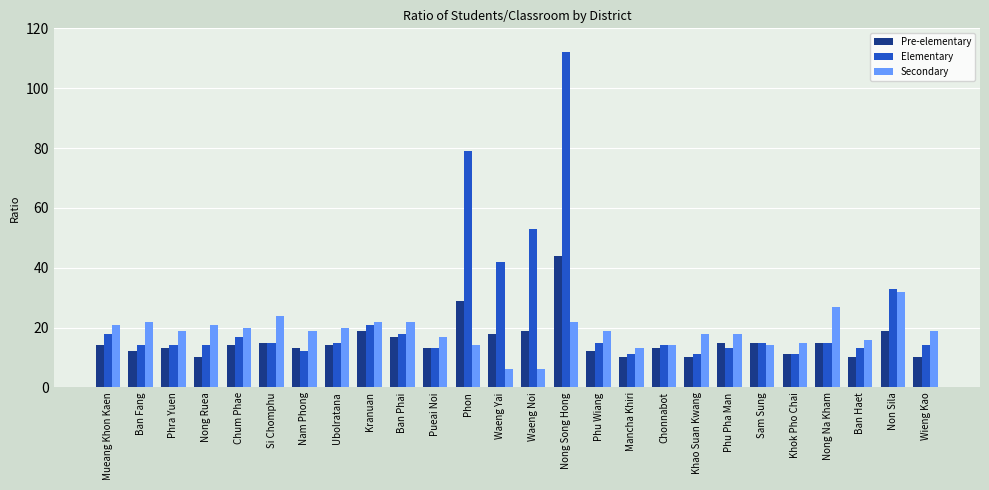

Reading left to right, extract all data points from this chart.

Pre-elementary: Mueang Khon Kaen=14	Ban Fang=12	Phra Yuen=13	Nong Ruea=10	Chum Phae=14	Si Chomphu=15	Nam Phong=13	Ubolratana=14	Kranuan=19	Ban Phai=17	Pueai Noi=13	Phon=29	Waeng Yai=18	Waeng Noi=19	Nong Song Hong=44	Phu Wiang=12	Mancha Khiri=10	Chonnabot=13	Khao Suan Kwang=10	Phu Pha Man=15	Sam Sung=15	Khok Pho Chai=11	Nong Na Kham=15	Ban Haet=10	Non Sila=19	Wieng Kao=10
Elementary: Mueang Khon Kaen=18	Ban Fang=14	Phra Yuen=14	Nong Ruea=14	Chum Phae=17	Si Chomphu=15	Nam Phong=12	Ubolratana=15	Kranuan=21	Ban Phai=18	Pueai Noi=13	Phon=79	Waeng Yai=42	Waeng Noi=53	Nong Song Hong=112	Phu Wiang=15	Mancha Khiri=11	Chonnabot=14	Khao Suan Kwang=11	Phu Pha Man=13	Sam Sung=15	Khok Pho Chai=11	Nong Na Kham=15	Ban Haet=13	Non Sila=33	Wieng Kao=14
Secondary: Mueang Khon Kaen=21	Ban Fang=22	Phra Yuen=19	Nong Ruea=21	Chum Phae=20	Si Chomphu=24	Nam Phong=19	Ubolratana=20	Kranuan=22	Ban Phai=22	Pueai Noi=17	Phon=14	Waeng Yai=6	Waeng Noi=6	Nong Song Hong=22	Phu Wiang=19	Mancha Khiri=13	Chonnabot=14	Khao Suan Kwang=18	Phu Pha Man=18	Sam Sung=14	Khok Pho Chai=15	Nong Na Kham=27	Ban Haet=16	Non Sila=32	Wieng Kao=19